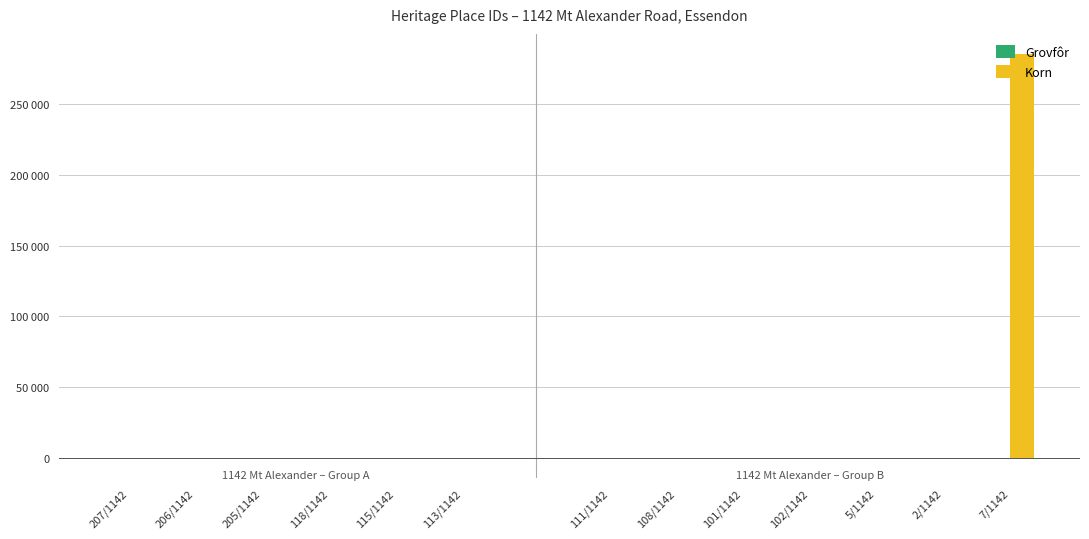

What is the label of the 6th bar from the left?

113/1142